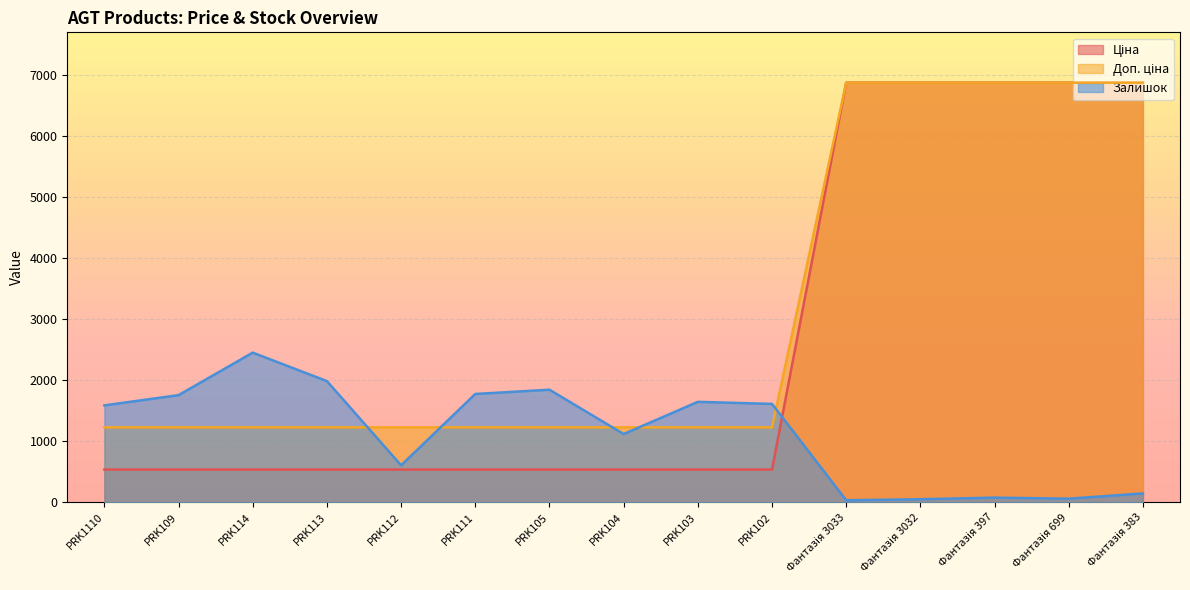

What is the total value across all series at PRK103?

3408.6